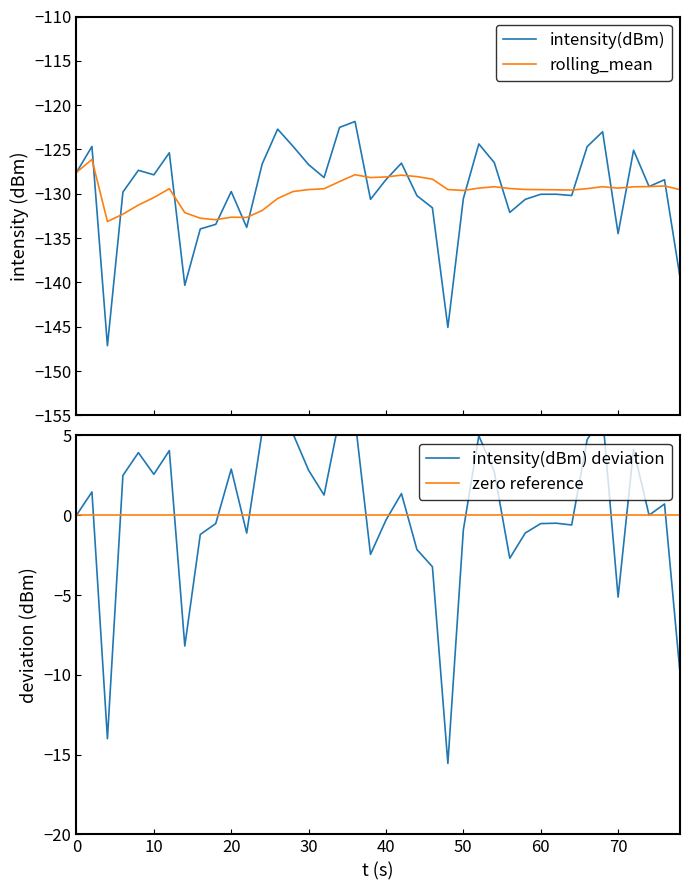

What is the sum of all intensity(dBm) values?

-5185.3